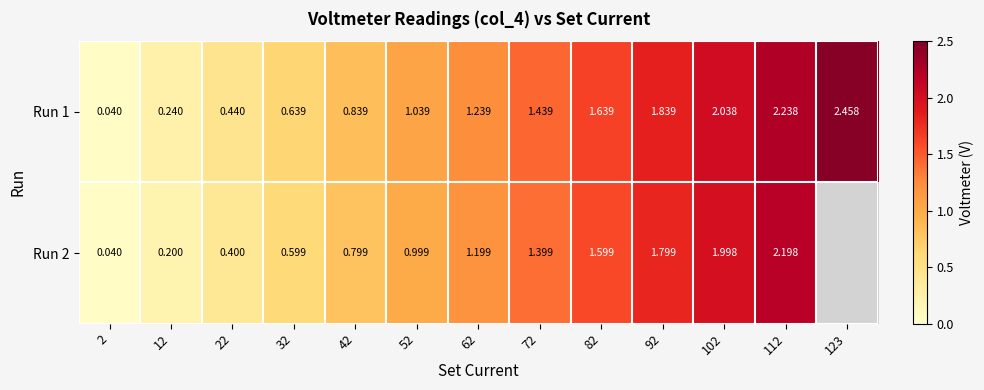

Is the value of Run 1 at 2 greater than the value of Run 2 at 92?

No